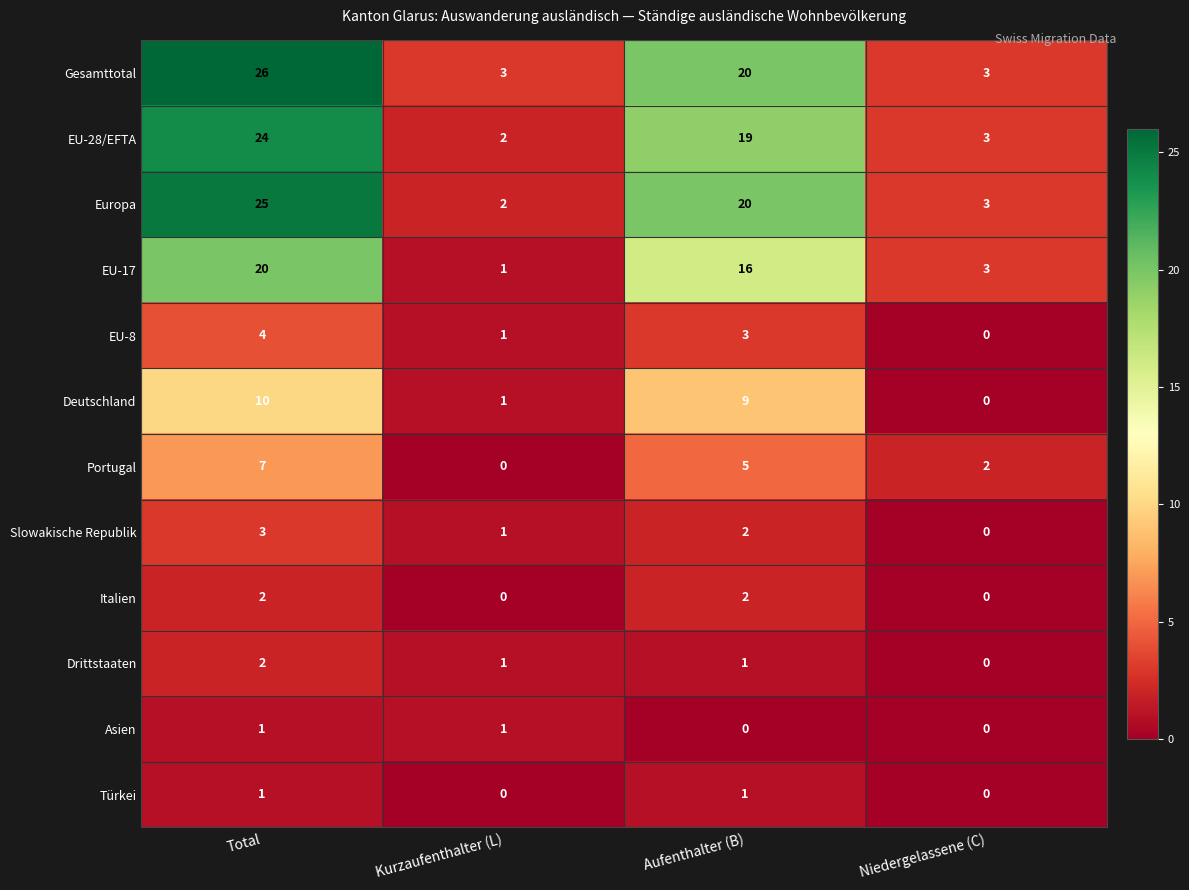

At which label does EU-28/EFTA reach its peak?

Total